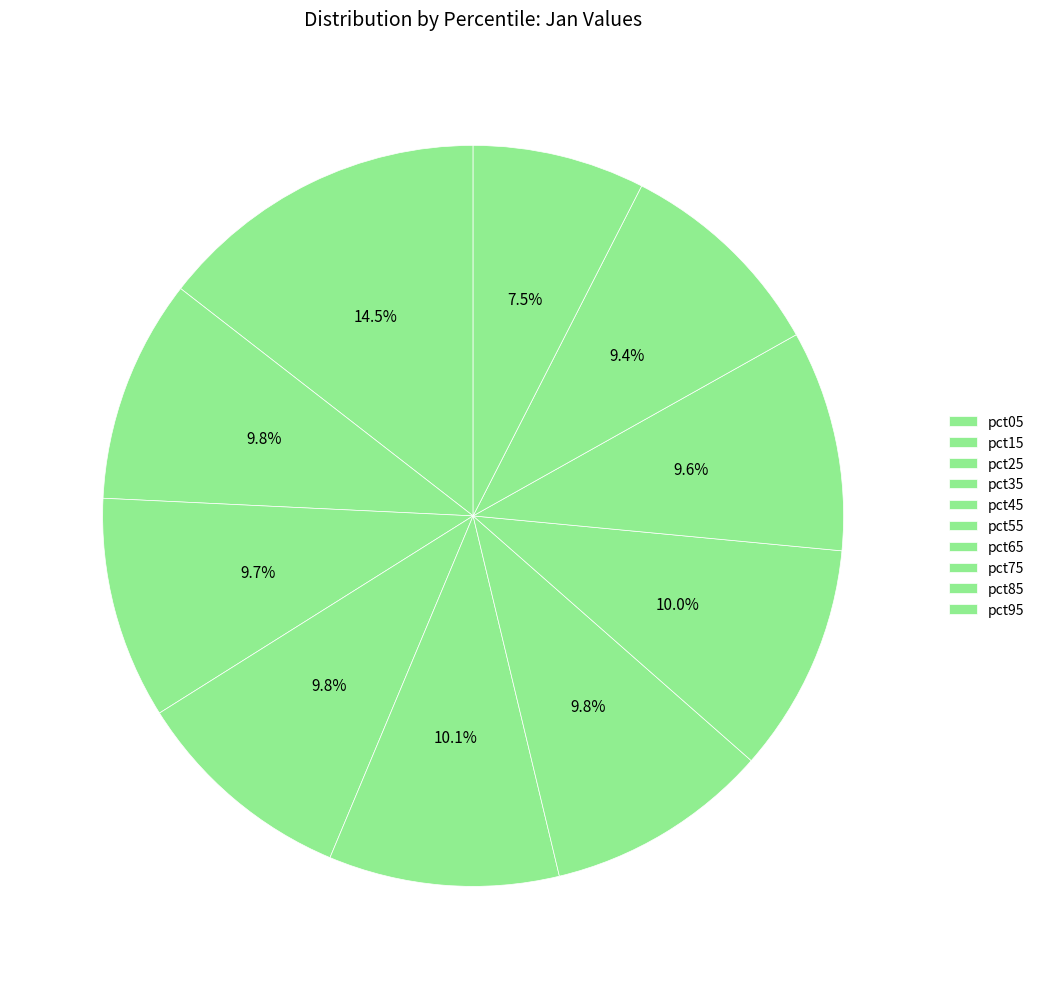

How many segments does this pie chart have?

10